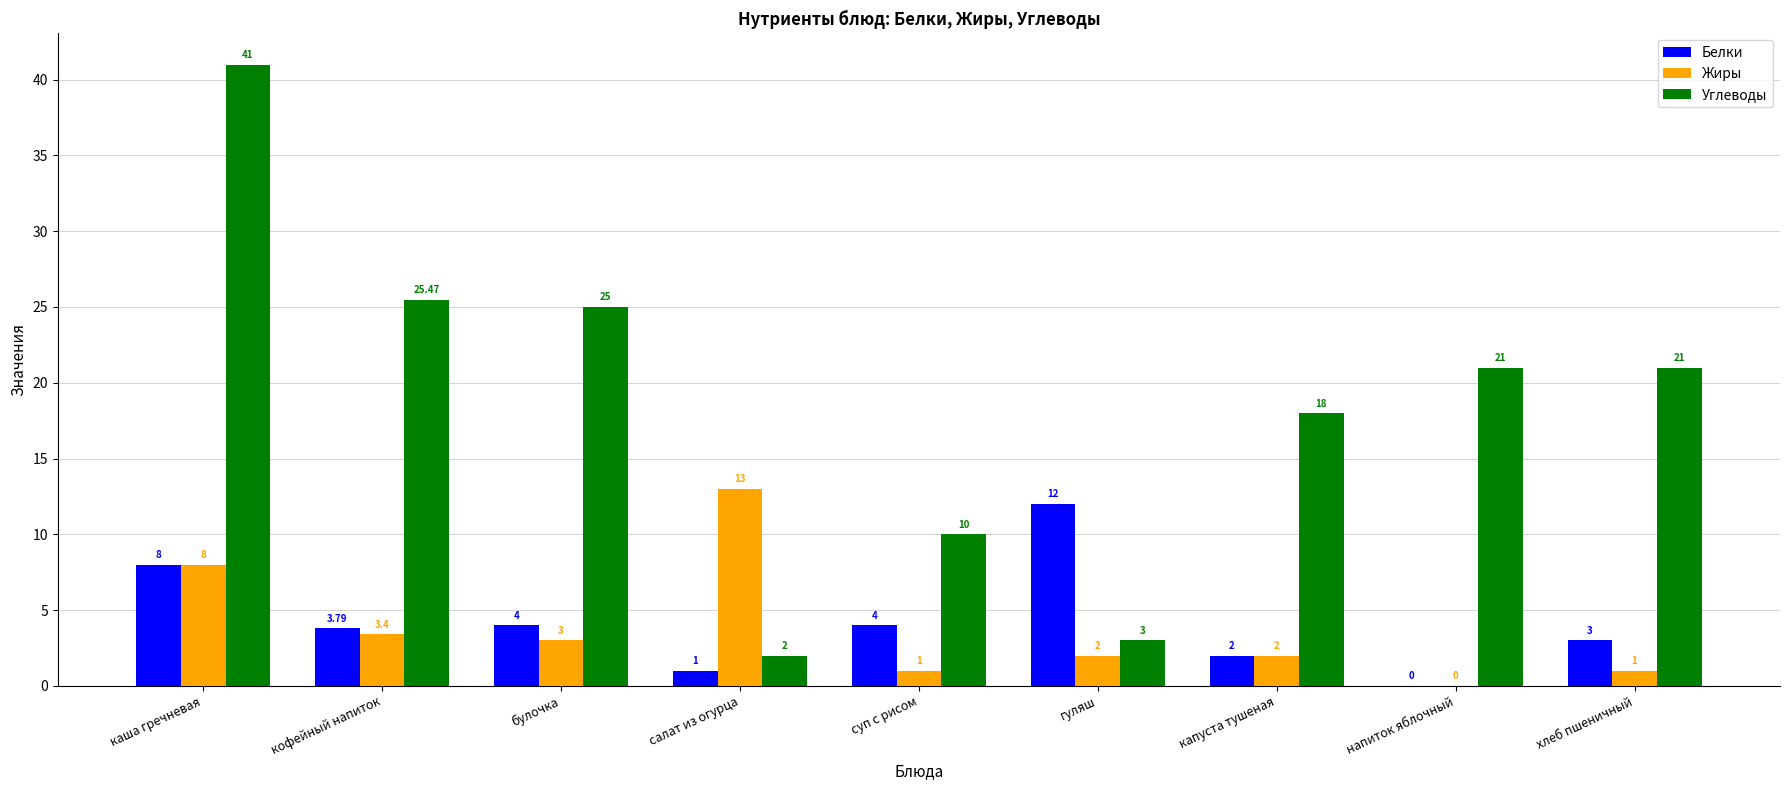

Are the bars horizontal?

No